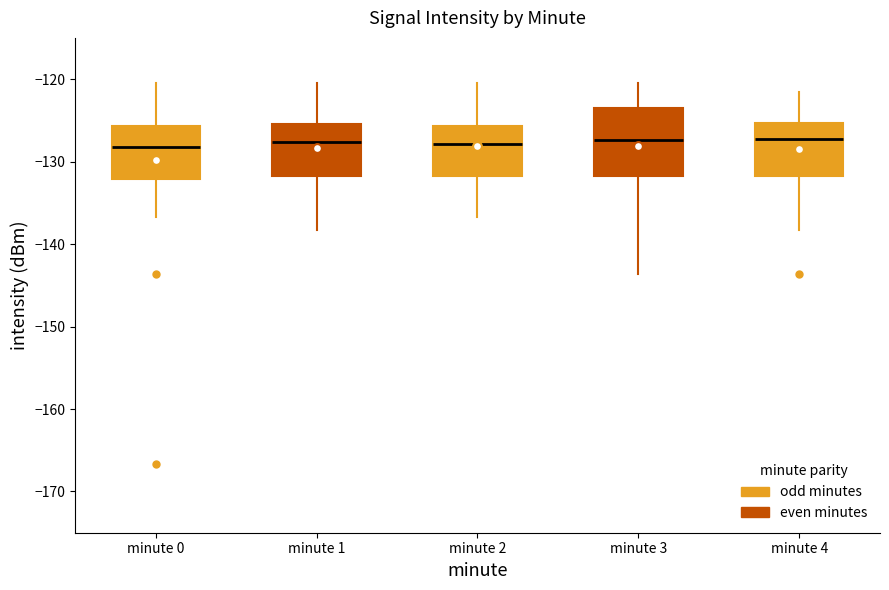

Which box is the tallest, from its lower edge to its upper edge?

minute 3